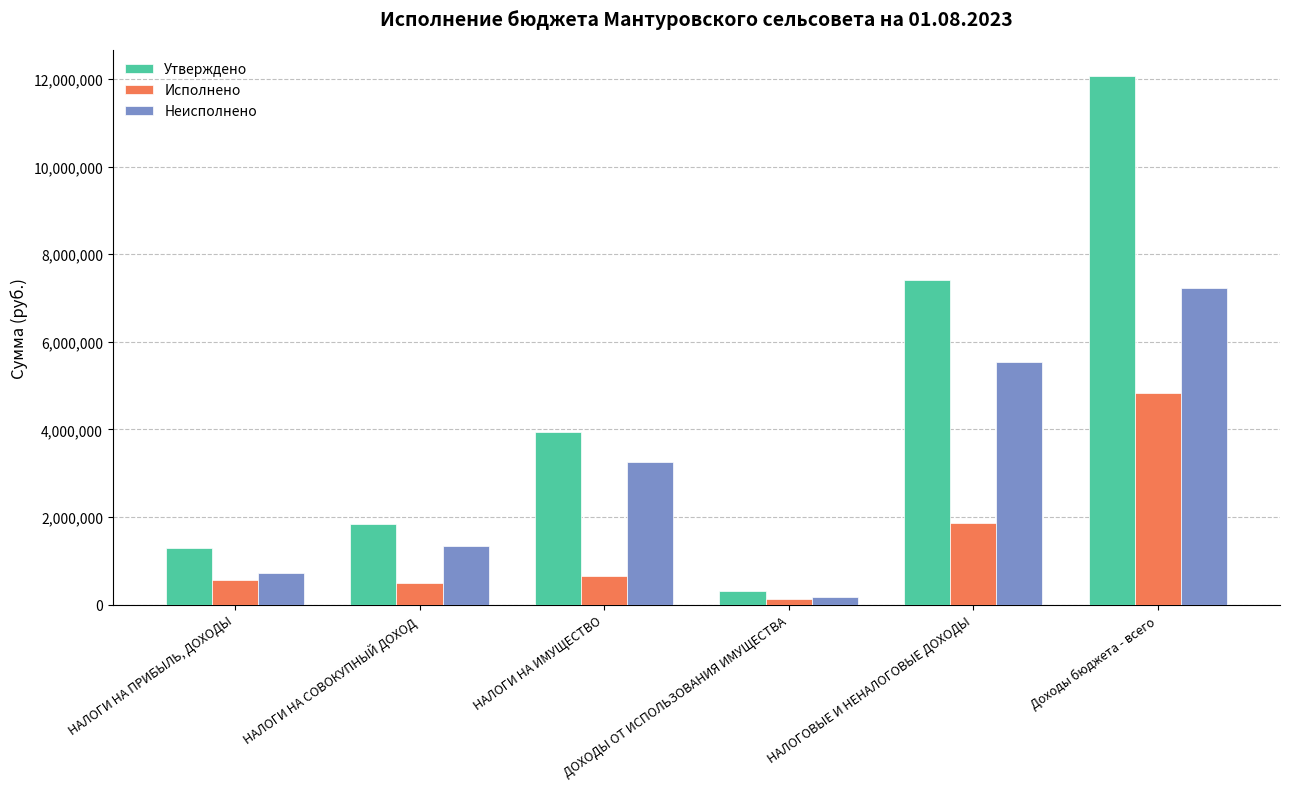

What is the difference between the maximum and second lowest values in the Исполнено series?

4344623.7